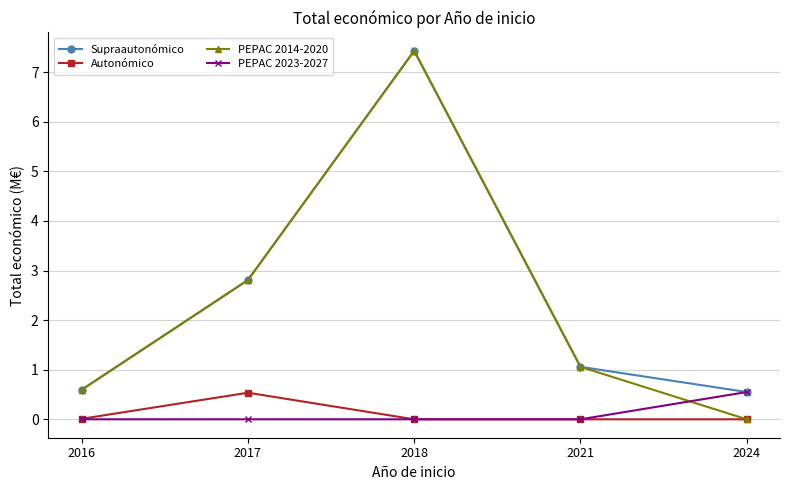

At which category is the sum across all series the highest?

2018